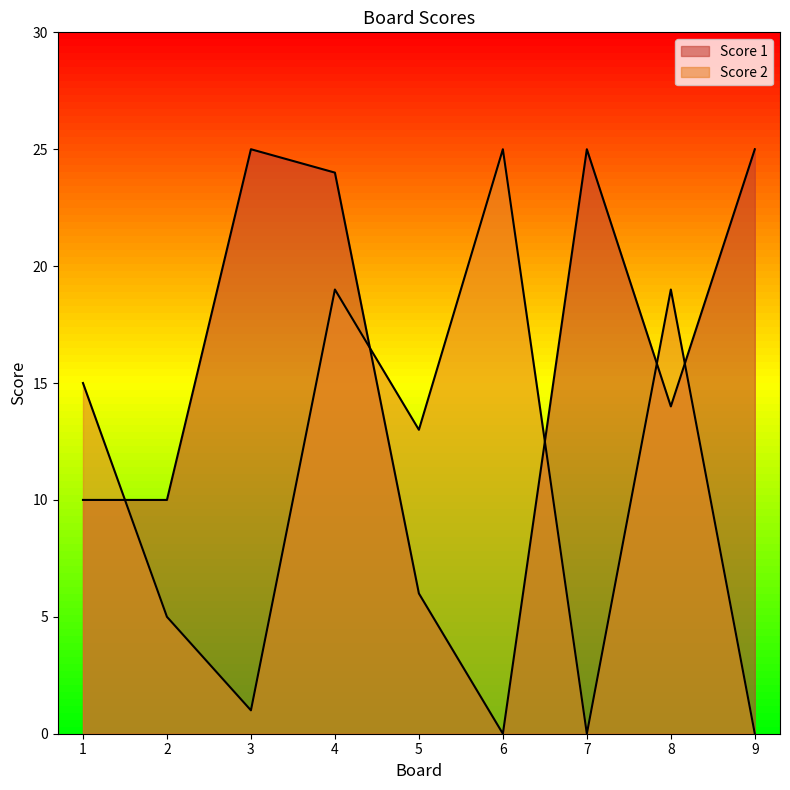

Which series has the largest range (max minus min)?

Score 1